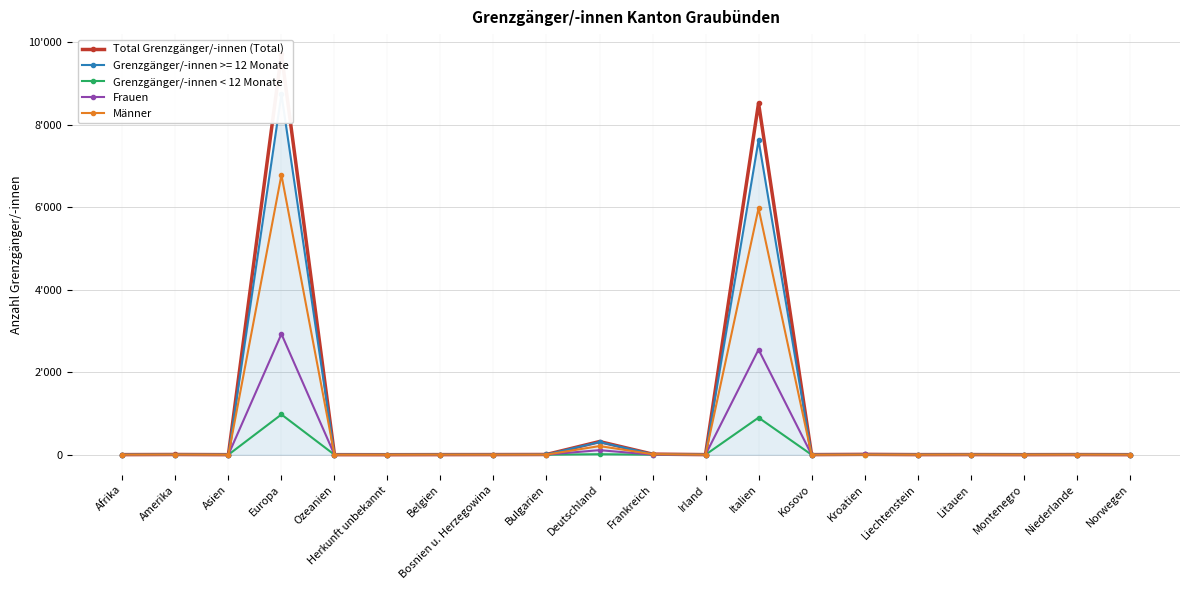

How many data points in Grenzgänger/-innen < 12 Monate are above 0?

7